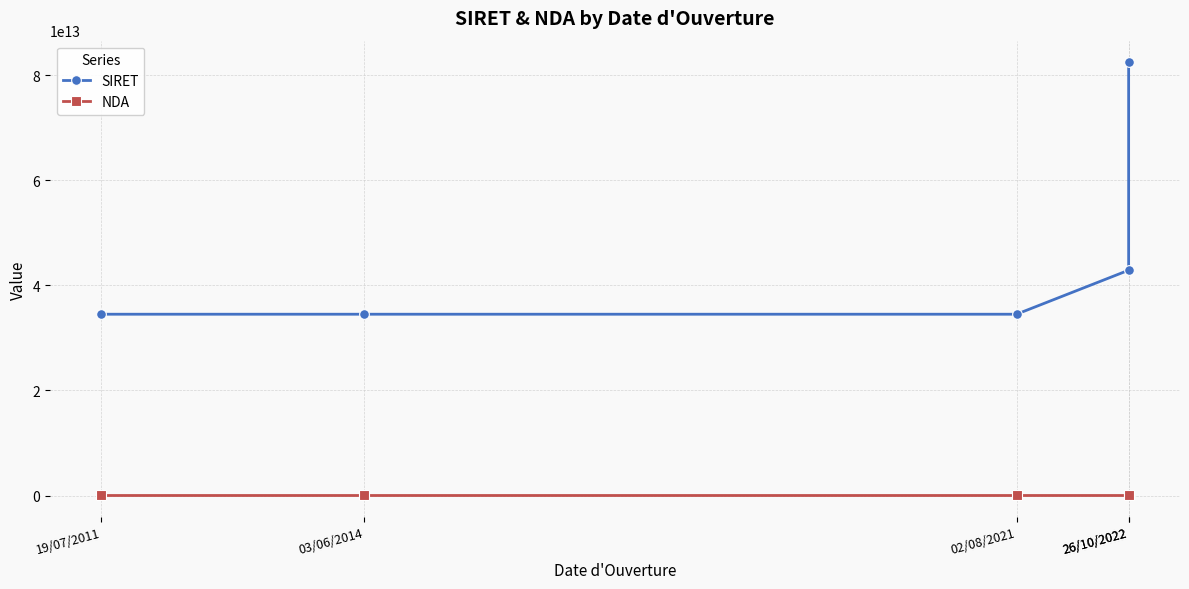

True or false: SIRET and NDA cross at least once.

False